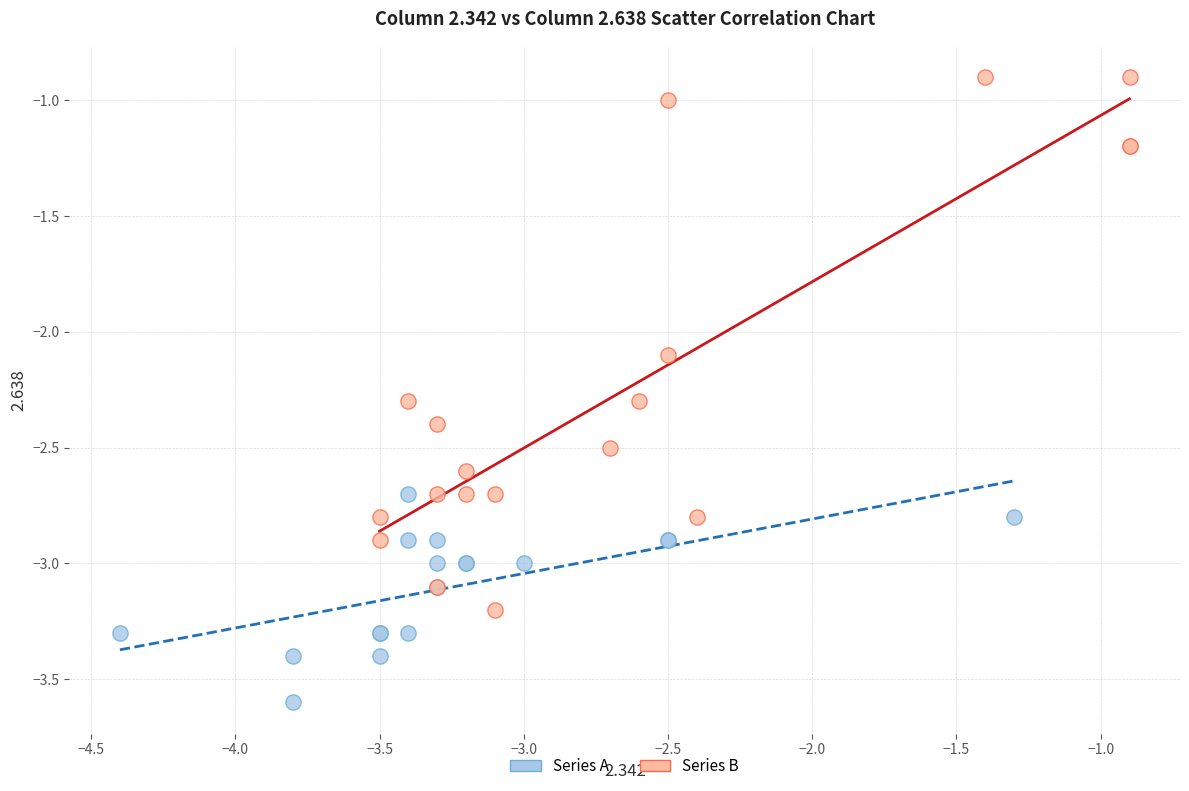

Which series contains the highest Y value?

Series B